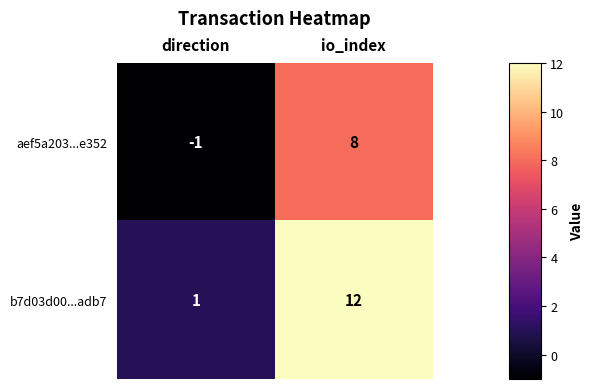

Which series has the largest total across all categories?

b7d03d00...adb7